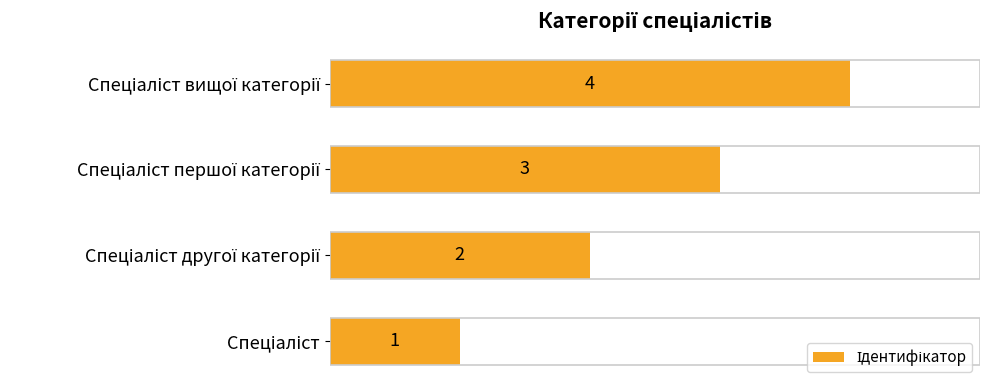

Count the values in the range 2 to 4.

3